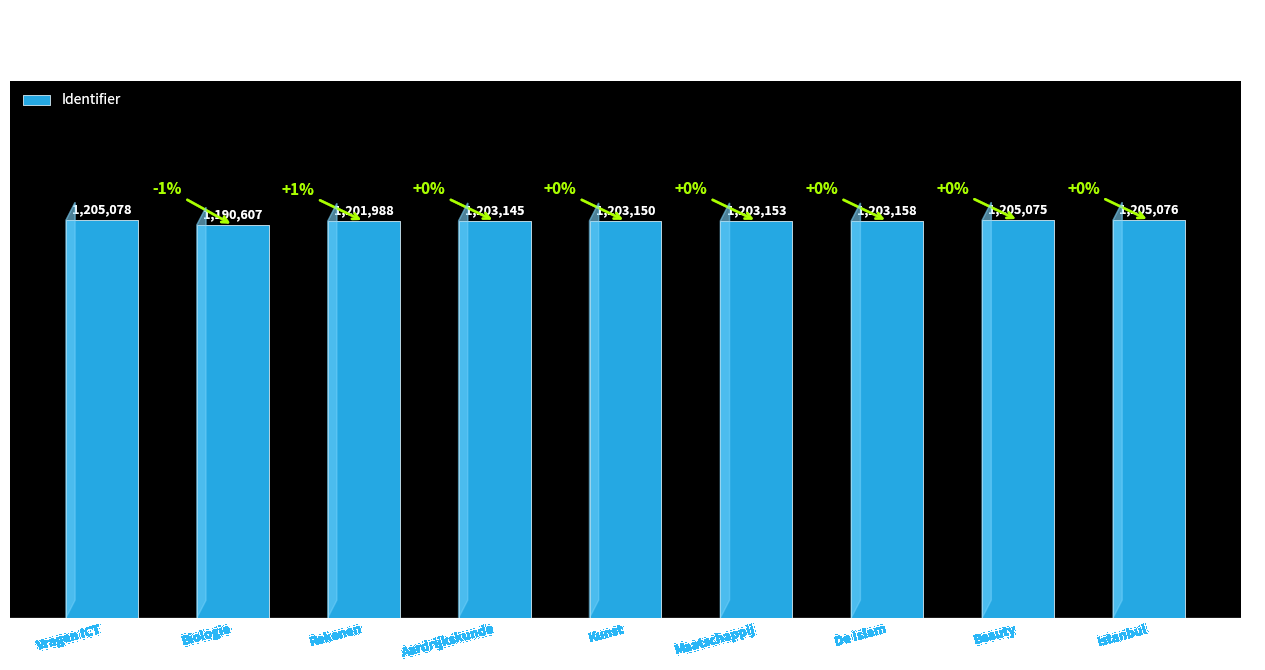

What value does the data have at De Islam, to the nearest 10?

1203160